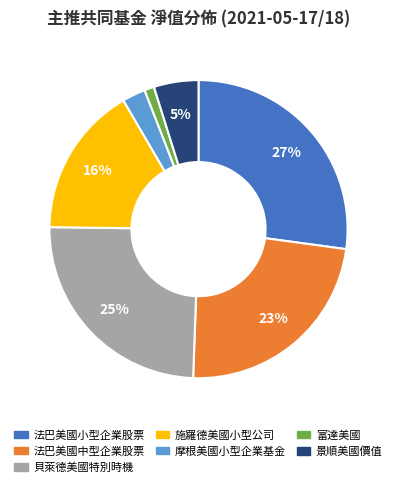

Combined, do 景順美國價值 and 法巴美國小型企業股票 account for over 50%?

No